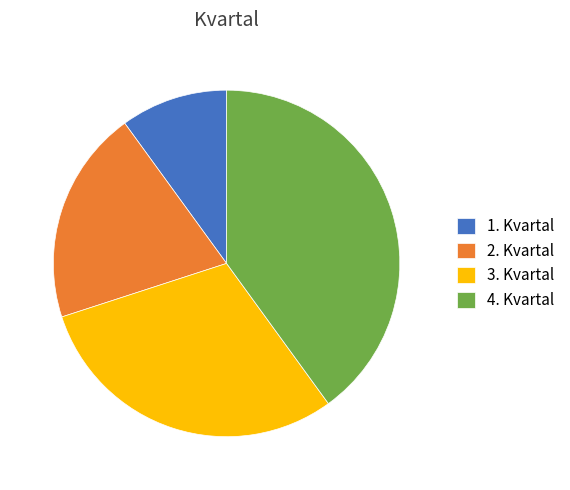

Which slice is the smallest?

1. Kvartal